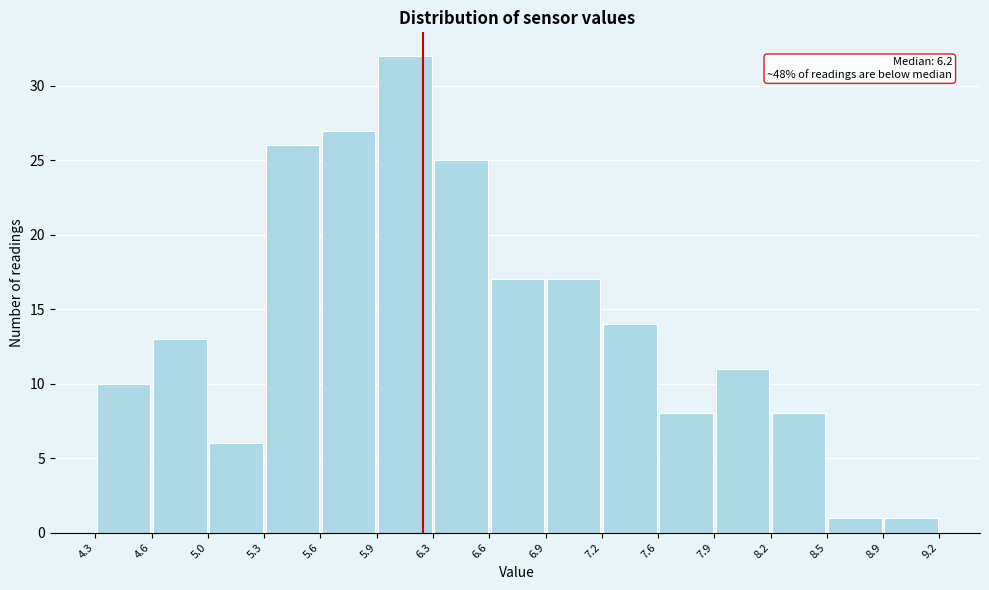

Which range on the x-axis has the tallest bar?

5.9 to 6.3